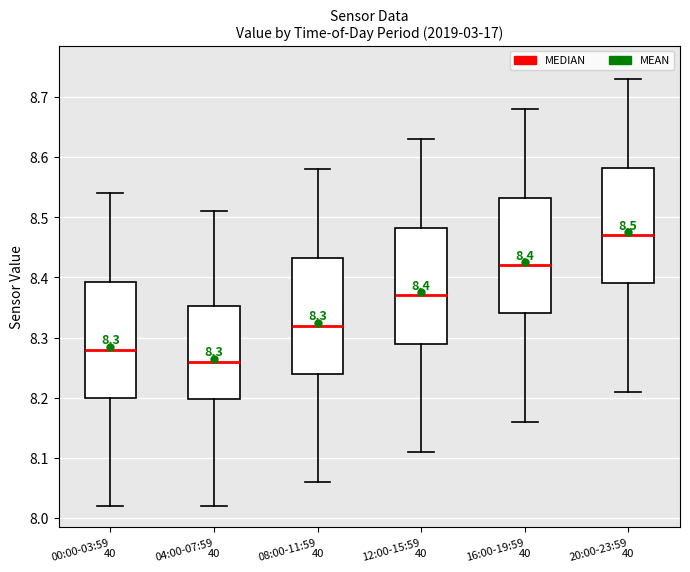

Which box has the lowest median line?

04:00-07:59